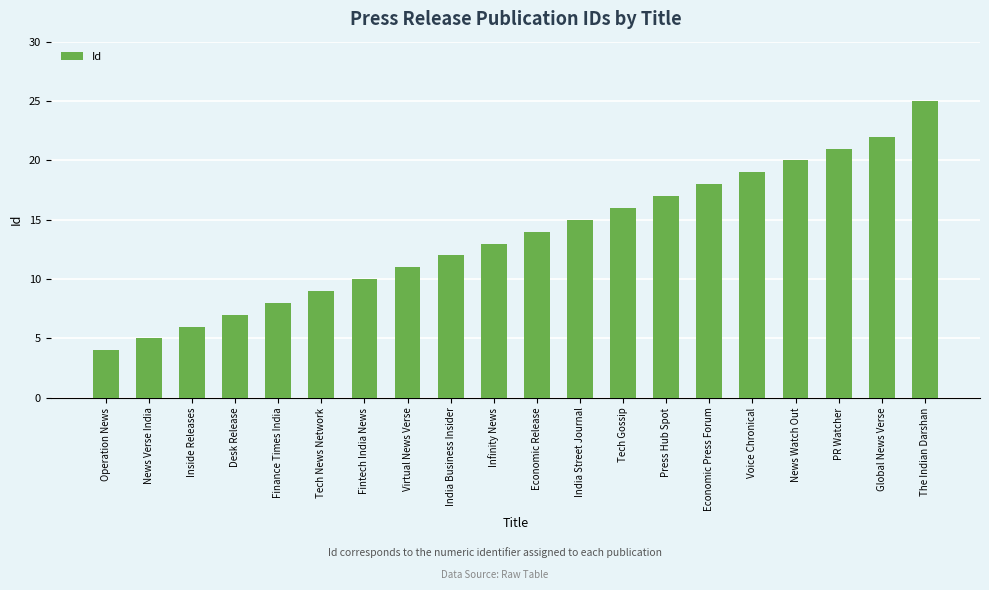

Rank the categories by value from highest to lowest.

The Indian Darshan, Global News Verse, PR Watcher, News Watch Out, Voice Chronical, Economic Press Forum, Press Hub Spot, Tech Gossip, India Street Journal, Economic Release, Infinity News, India Business Insider, Virtual News Verse, Fintech India News, Tech News Network, Finance Times India, Desk Release, Inside Releases, News Verse India, Operation News